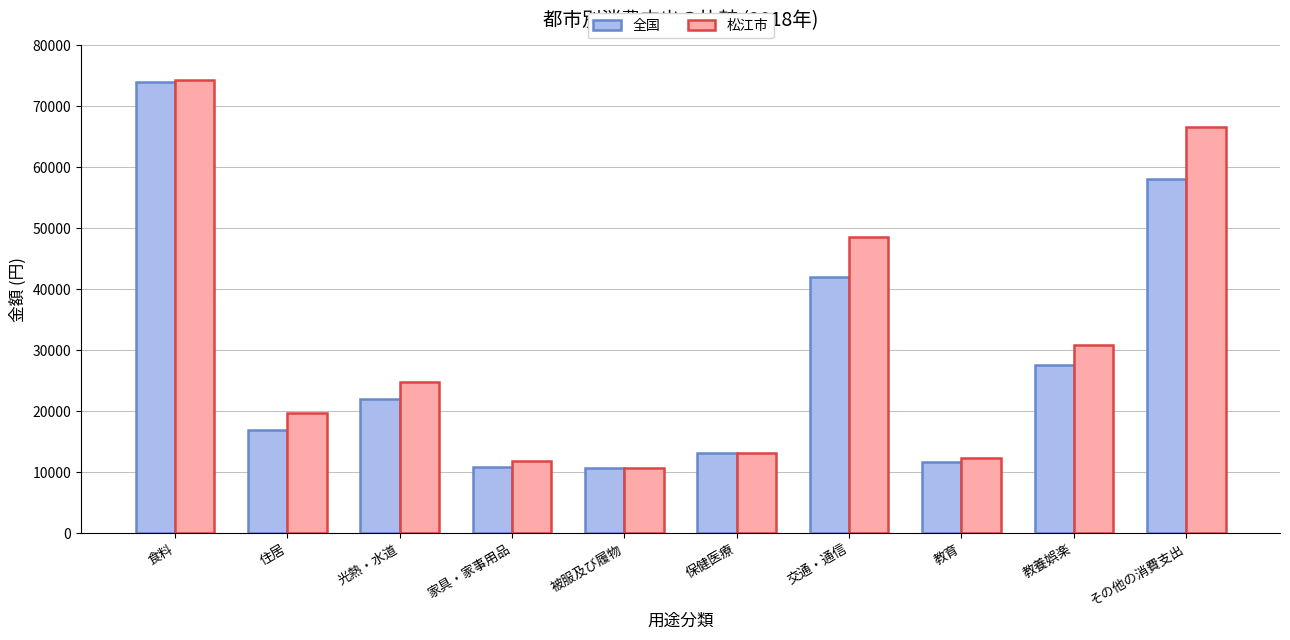

At which label does 松江市 reach its minimum?

被服及び履物